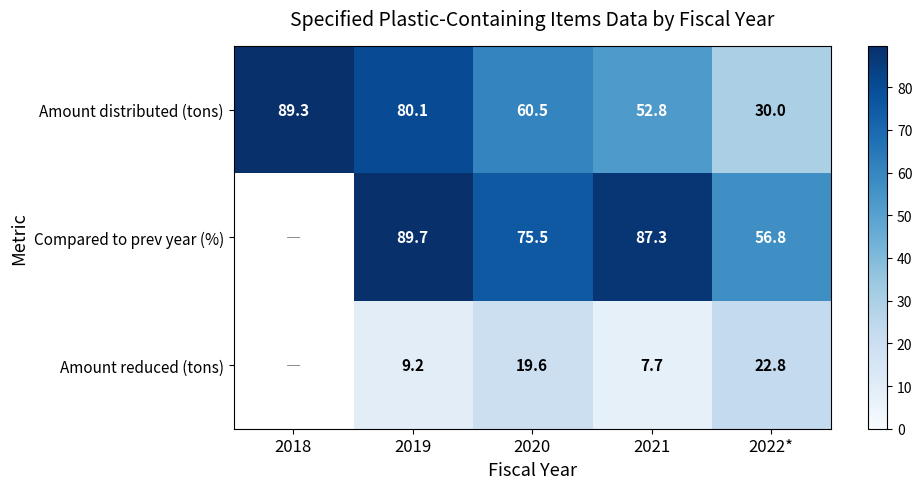

At how many categories does at least one series exceed 85?

3